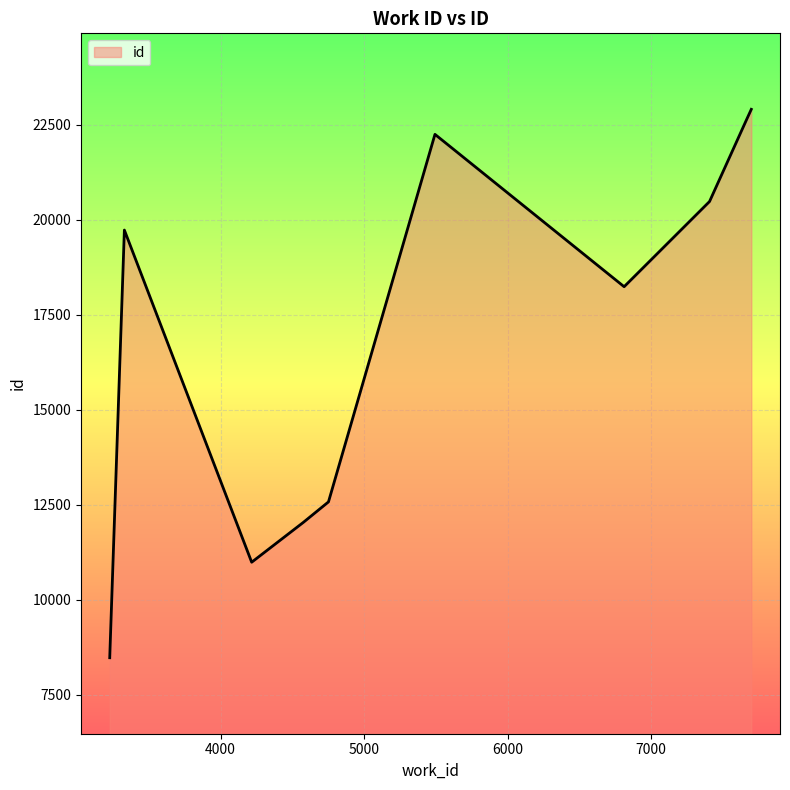

What is the smallest value displayed?

8477